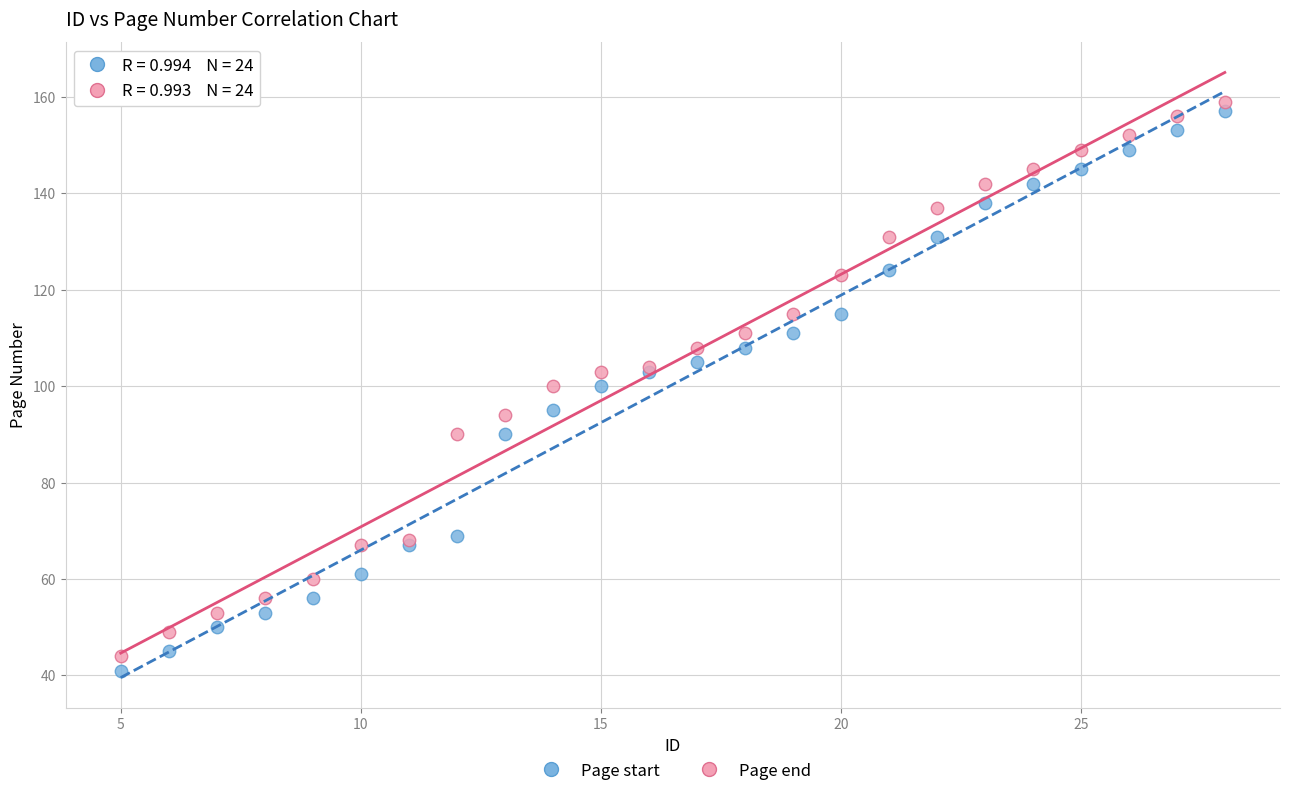

Which series contains the lowest Y value?

Page start